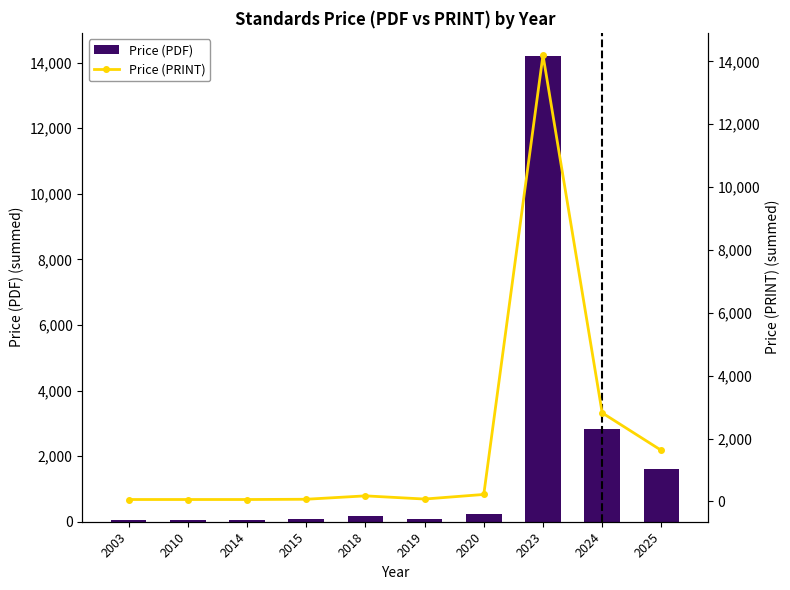

At which category does the chart reach its minimum across all series?

2003